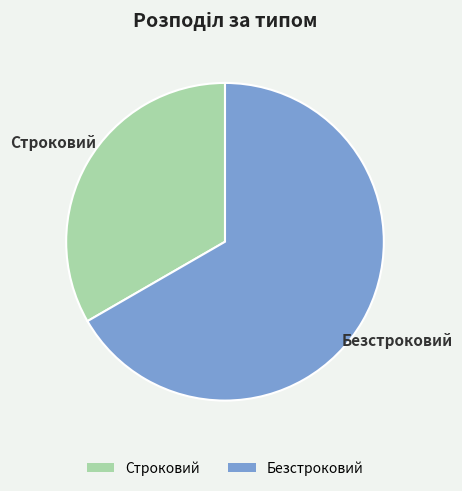

Count the number of slices in the pie.

2